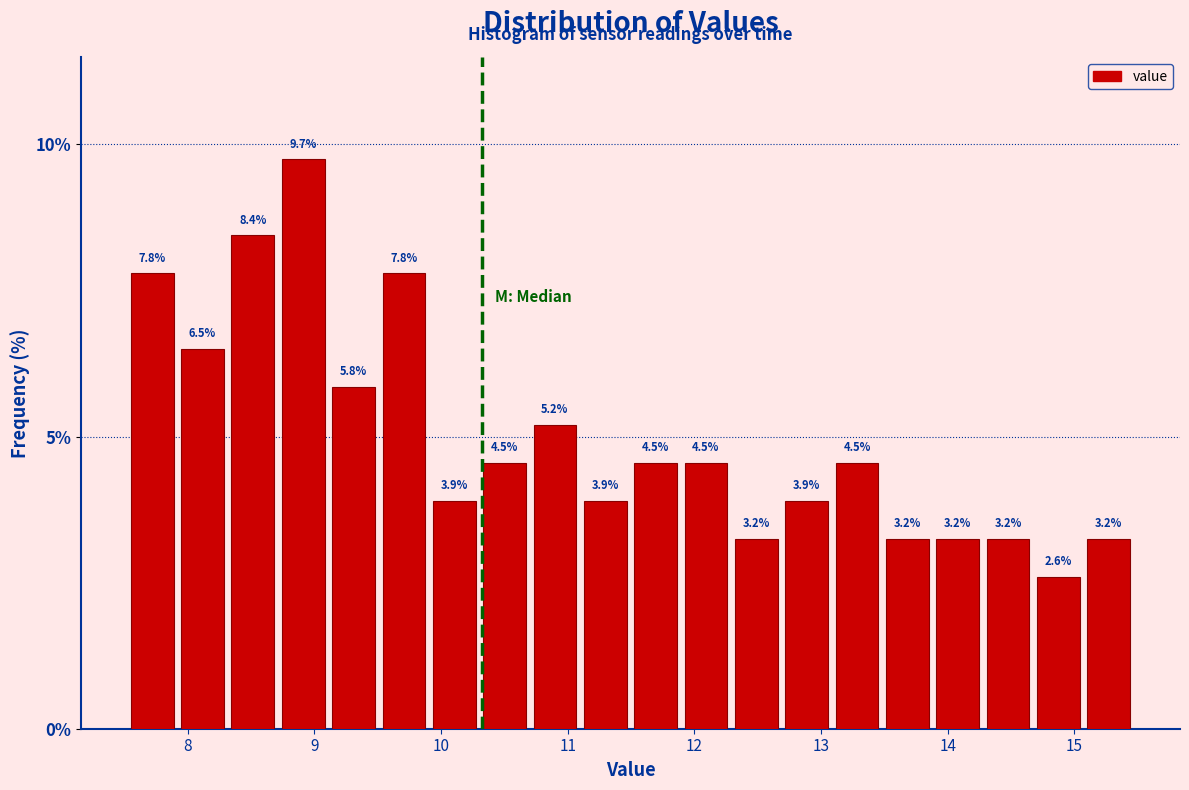

Around what value on the x-axis is the tallest bar? Give the approximate position of its centre, as read against the axis.

8.9